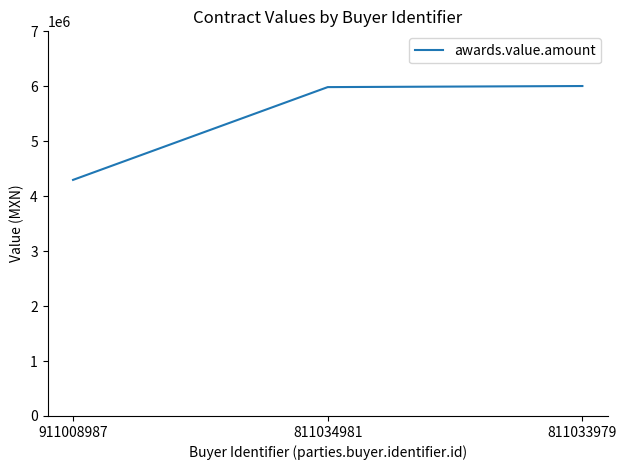

What is the ratio of the value at 811033979 to the value at 911008987?

1.4